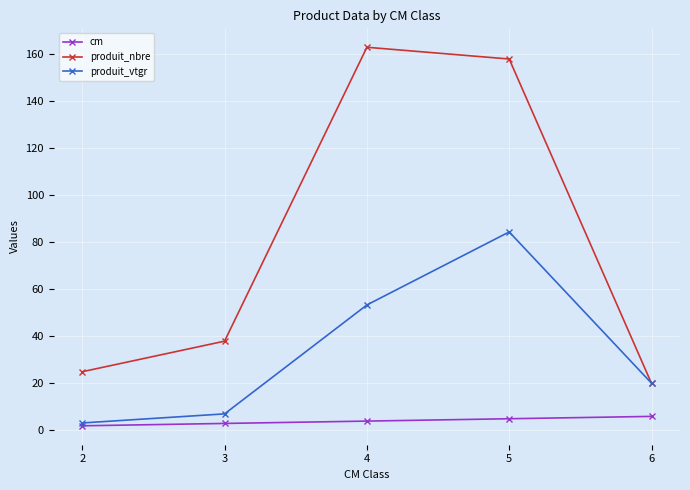

At how many categories does at least one series exceed 2?

5